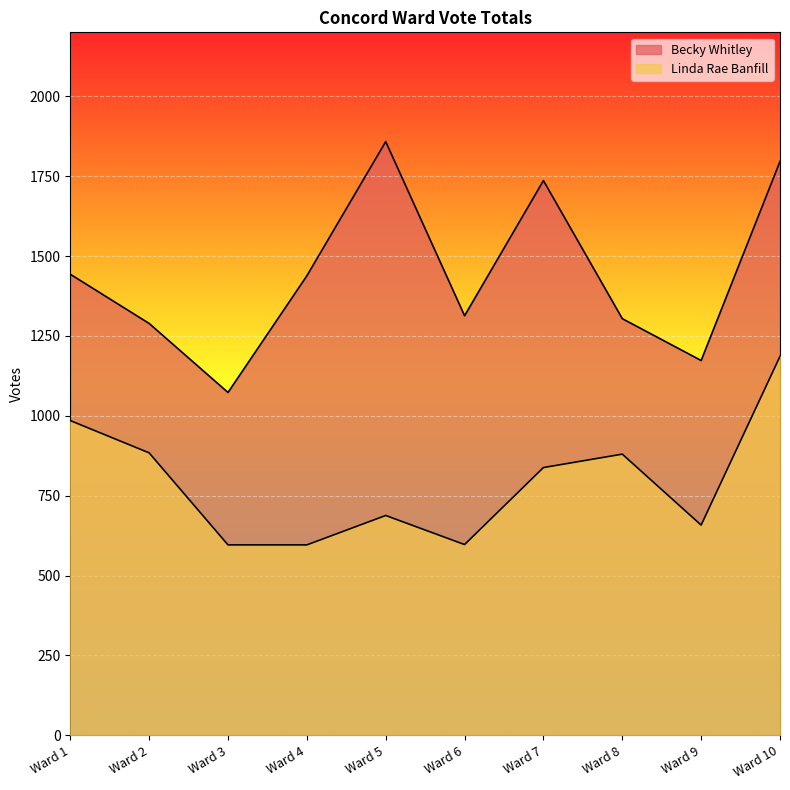

How many interior local peaks does the Becky Whitley series have?

2